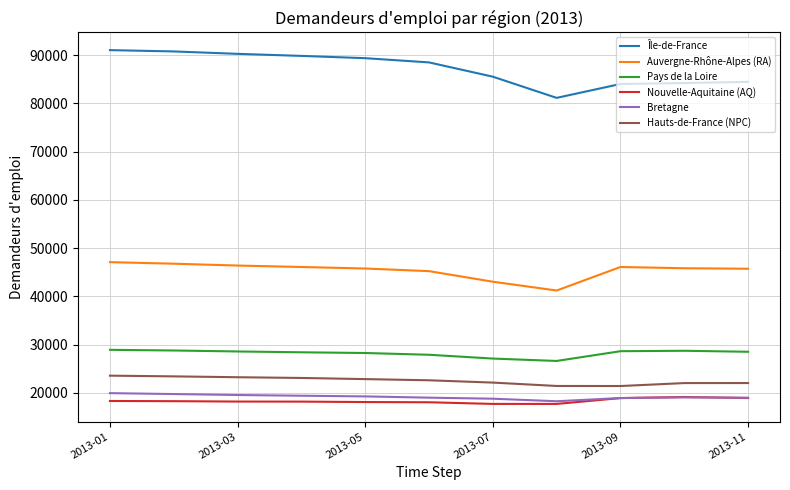

What is the minimum value for Nouvelle-Aquitaine (AQ)?

17685